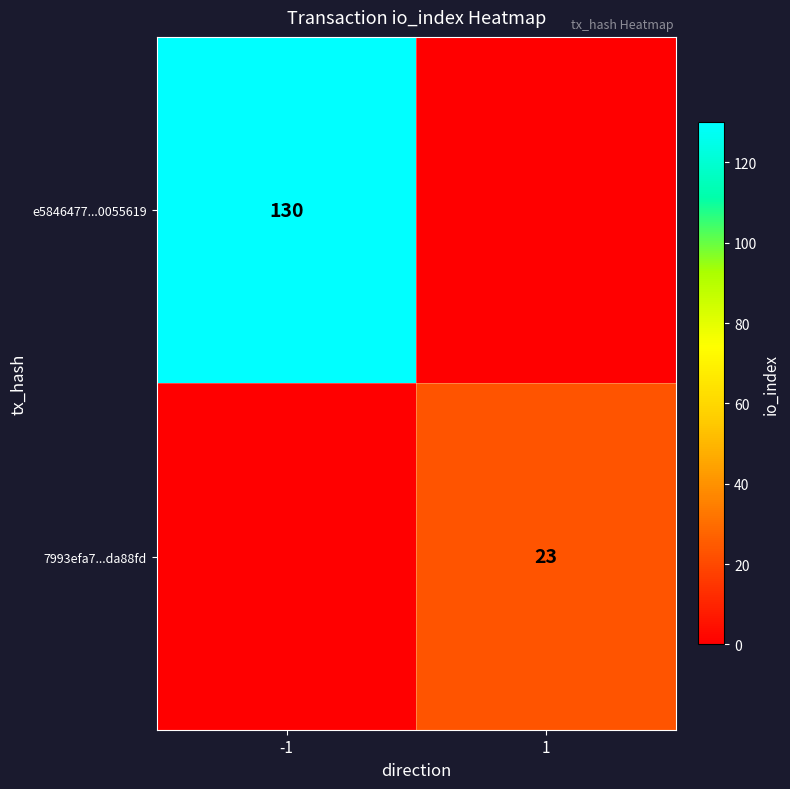

Is the value of e5846477...0055619 at -1 greater than the value of 7993efa7...da88fd at 1?

Yes